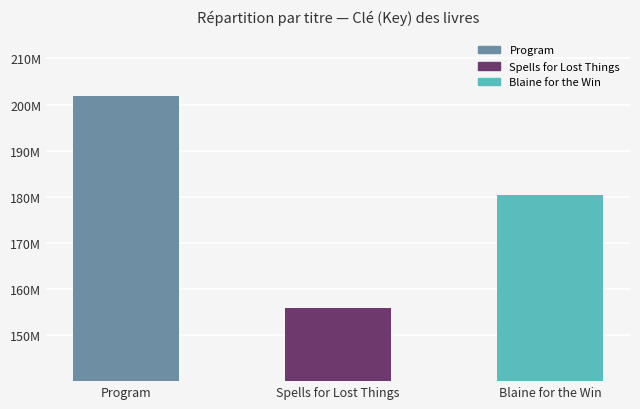

Are the bars horizontal?

No